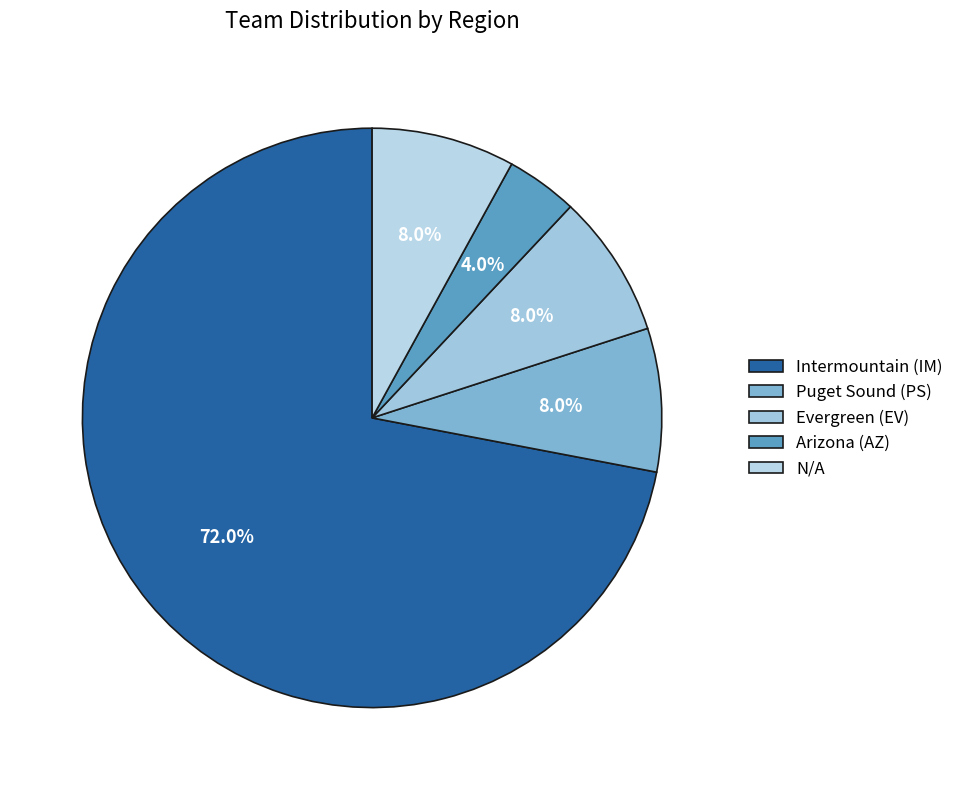

How many segments does this pie chart have?

5